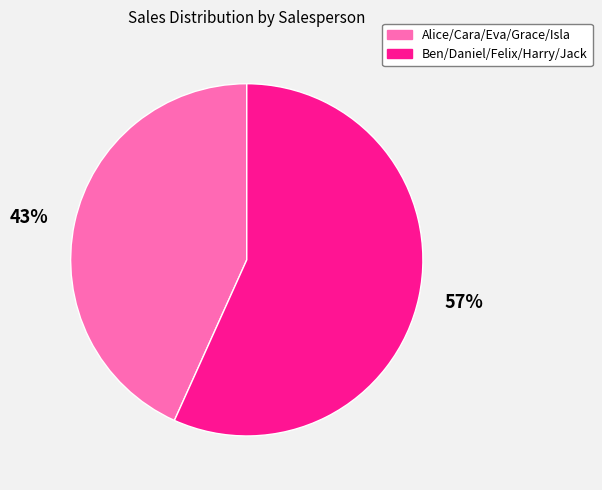

What is the majority slice?

57%